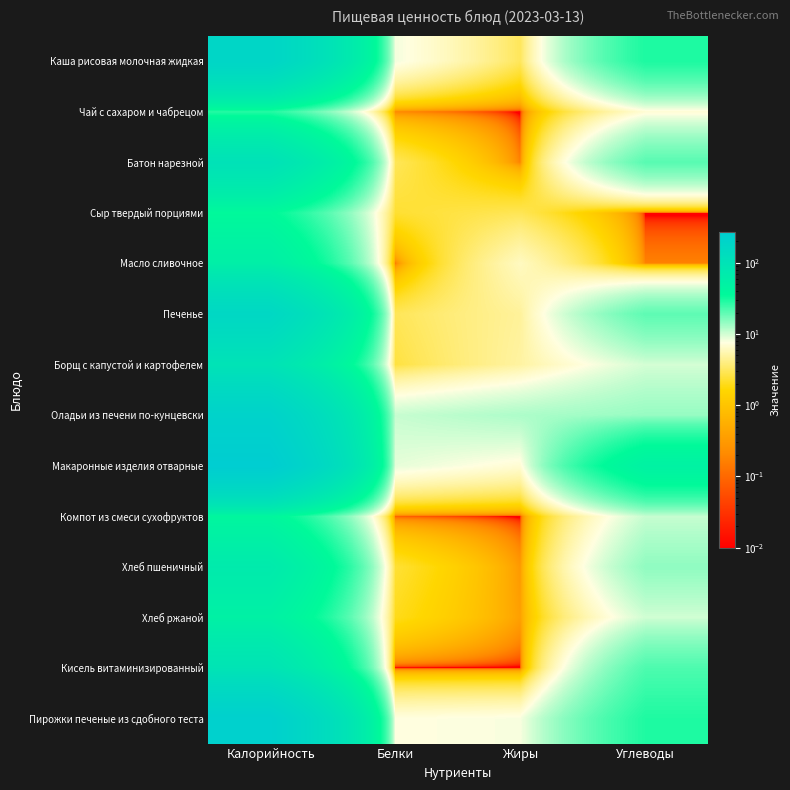

Rank the series at Белки from lowest to highest value.

Кисель витаминизированный, Компот из смеси сухофруктов, Масло сливочное, Чай с сахаром и чабрецом, Хлеб ржаной, Сыр твердый порциями, Хлеб пшеничный, Борщ с капустой и картофелем, Батон нарезной, Печенье, Пирожки печеные из сдобного теста, Каша рисовая молочная жидкая, Макаронные изделия отварные, Оладьи из печени по-кунцевски